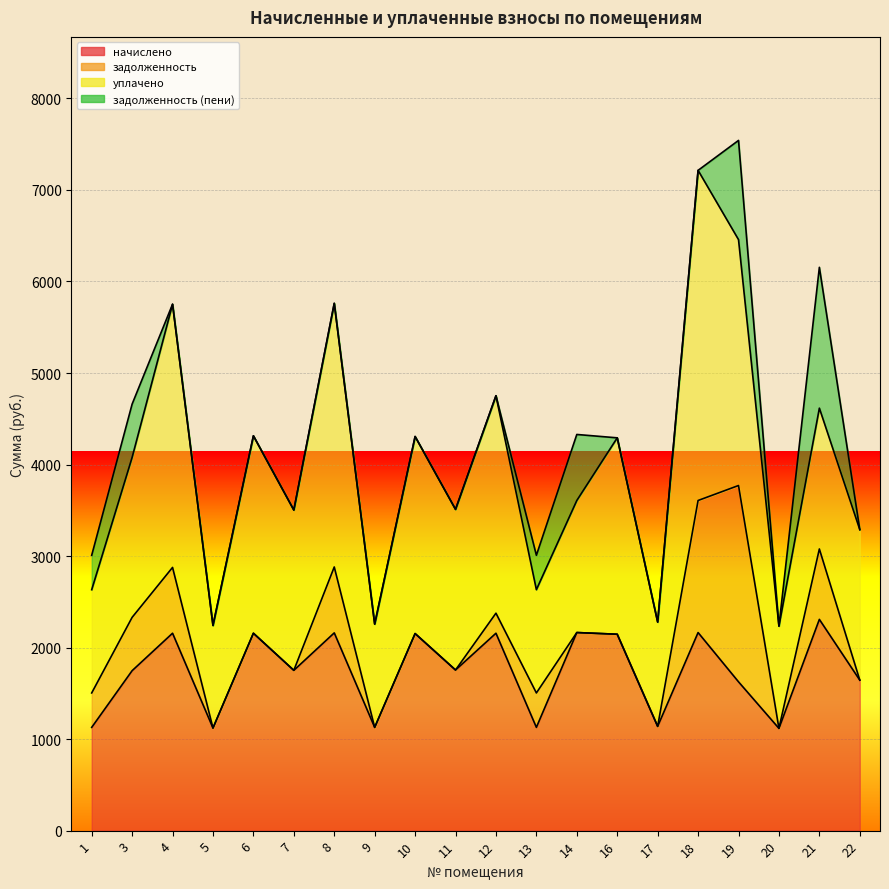

True or false: задолженность (пени) has more than 1 points higher than both neighbors.

True